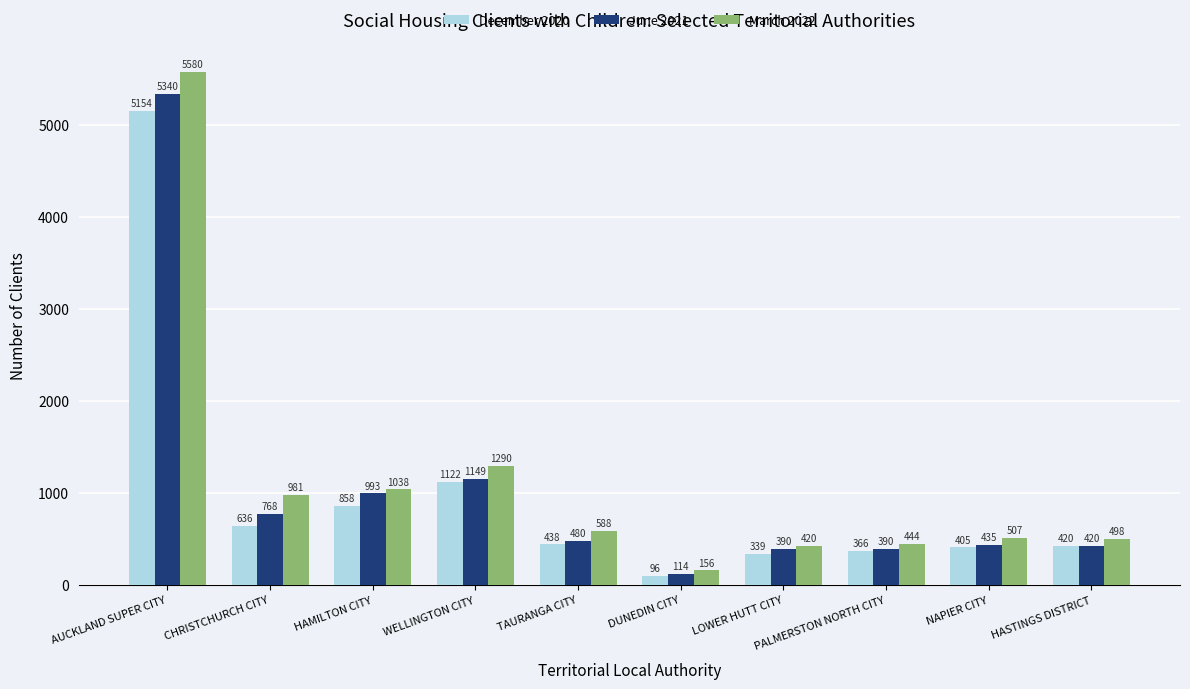

The June 2021 series shows 1509 at HAMILTON CITY. True or false?

False